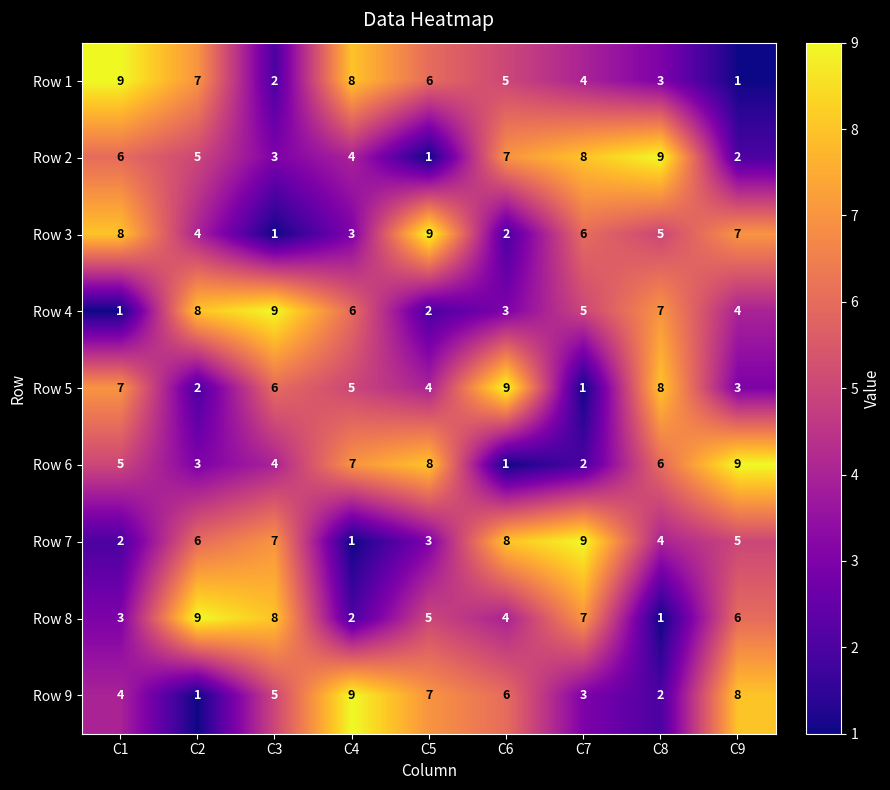

Which category has the highest value in the Row 6 series?

C9